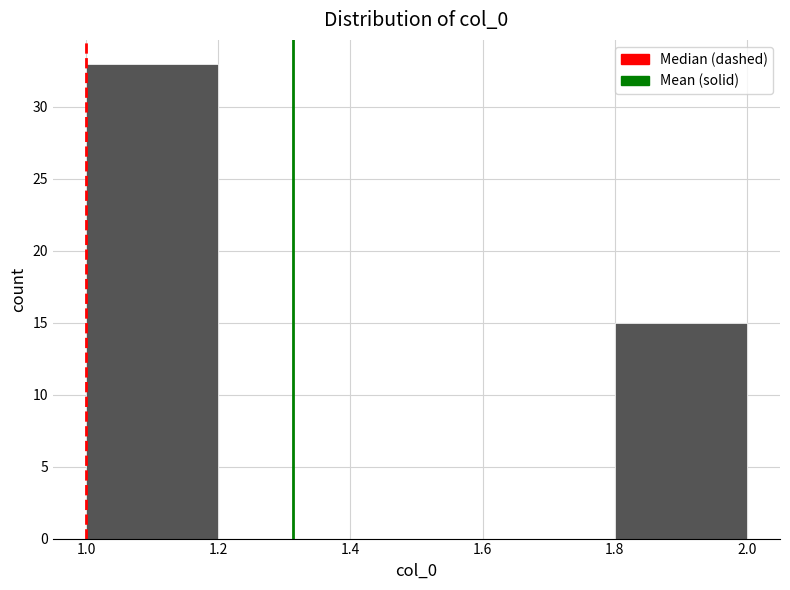

Reading left to right, transcribe this chart: for each bar, give the range it covers on the x-axis and its height. The values are not printed on the chart, so give them approximately, as read against the axis.

1.0 to 1.2: 33
1.2 to 1.4: 0
1.4 to 1.6: 0
1.6 to 1.8: 0
1.8 to 2.0: 15